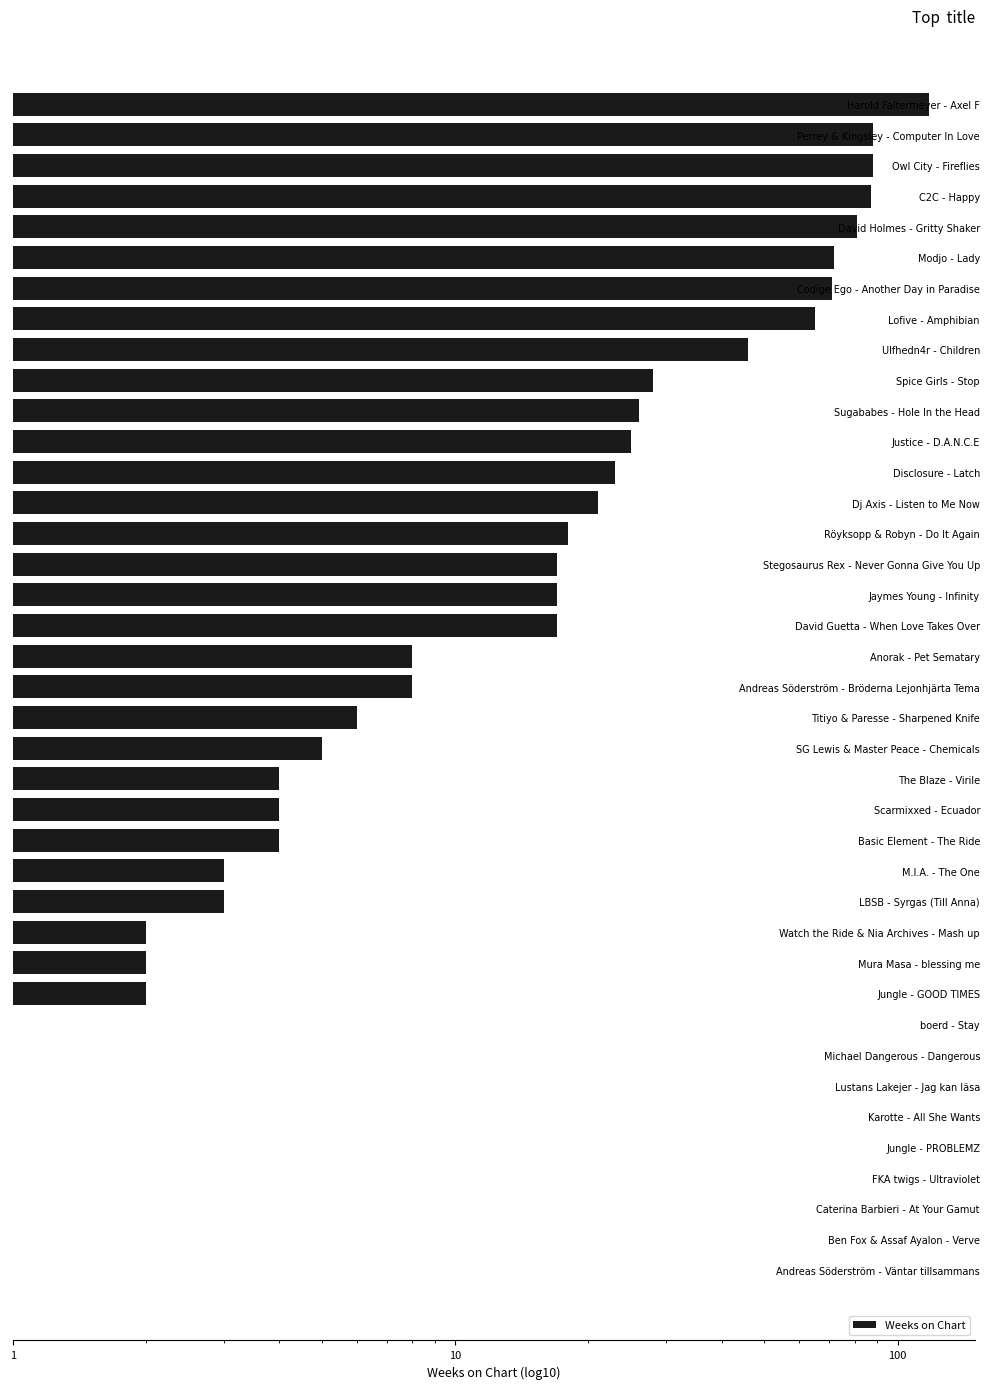

Which has a higher value, Dj Axis - Listen to Me Now or Disclosure - Latch?

Disclosure - Latch